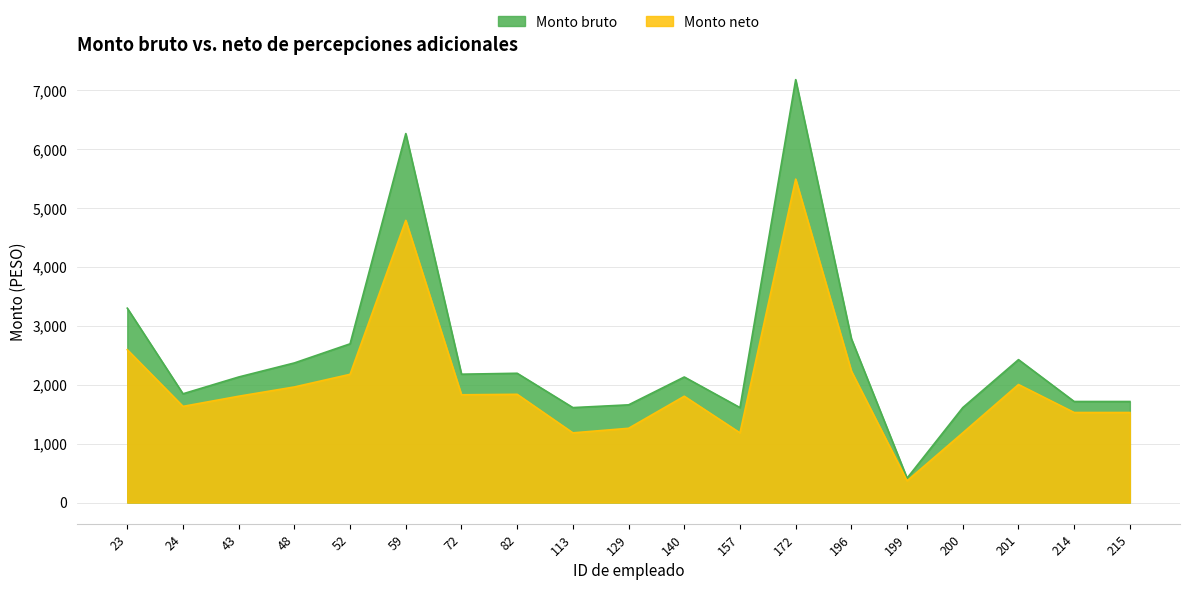

How many lines are shown in the chart?

2